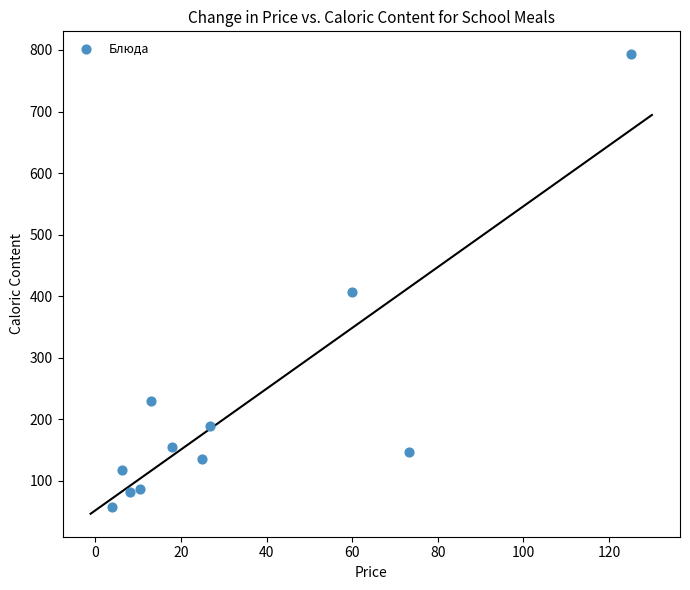

What Y value in the scatter plot is closest to 425?

405.9